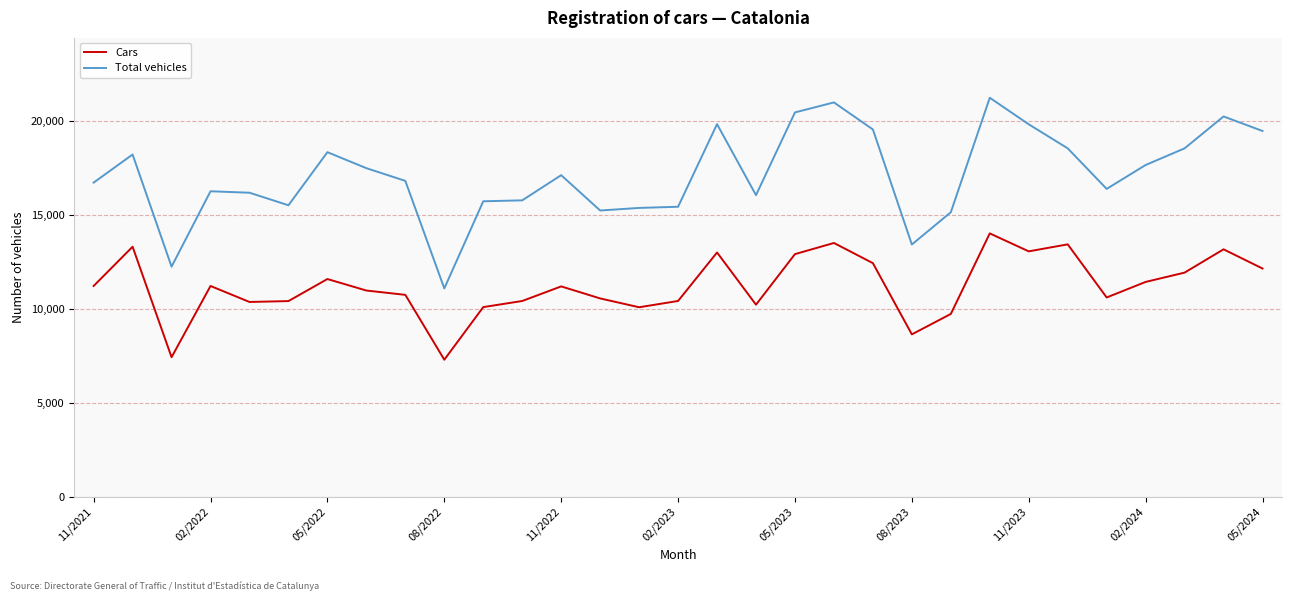

What is the maximum value shown in the chart?

21211